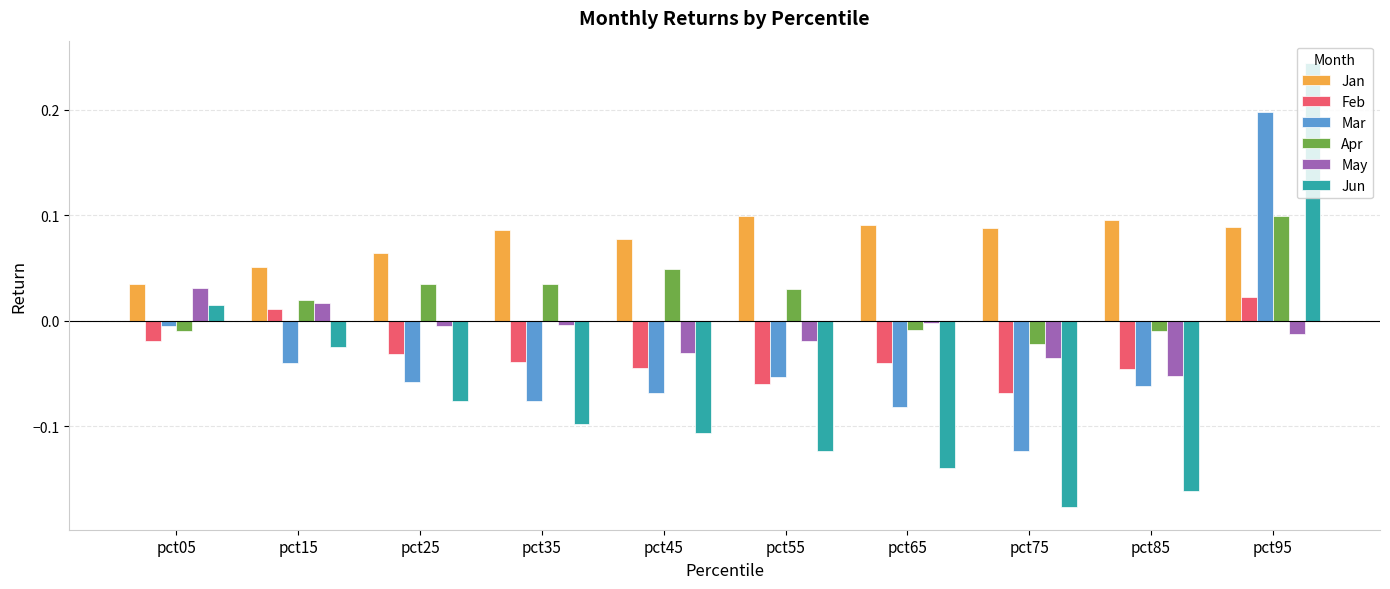

Which category has the lowest value in the Feb series?

pct75